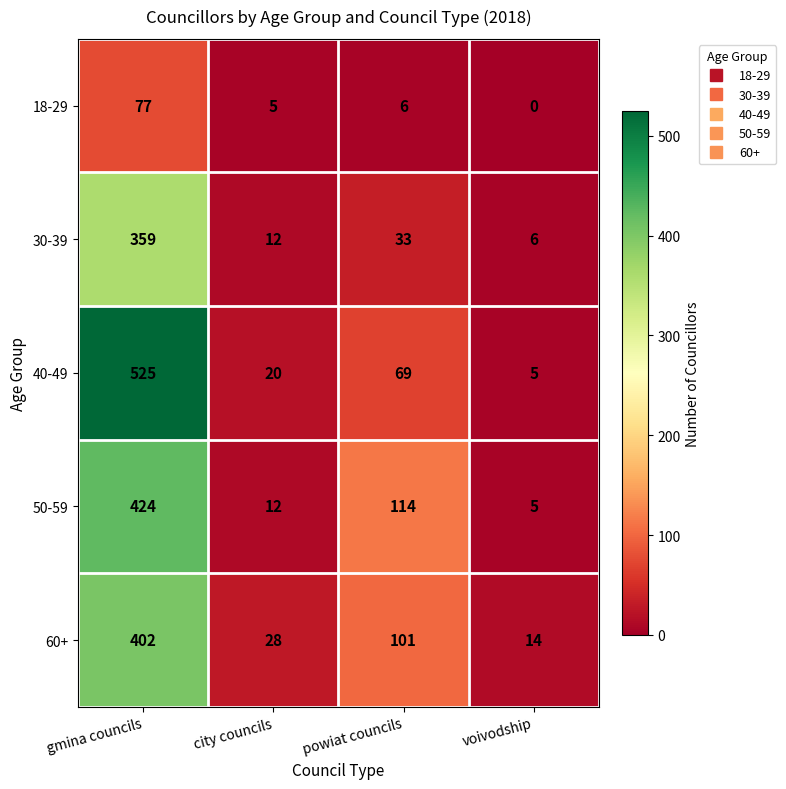

At which category is the sum across all series the highest?

gmina councils